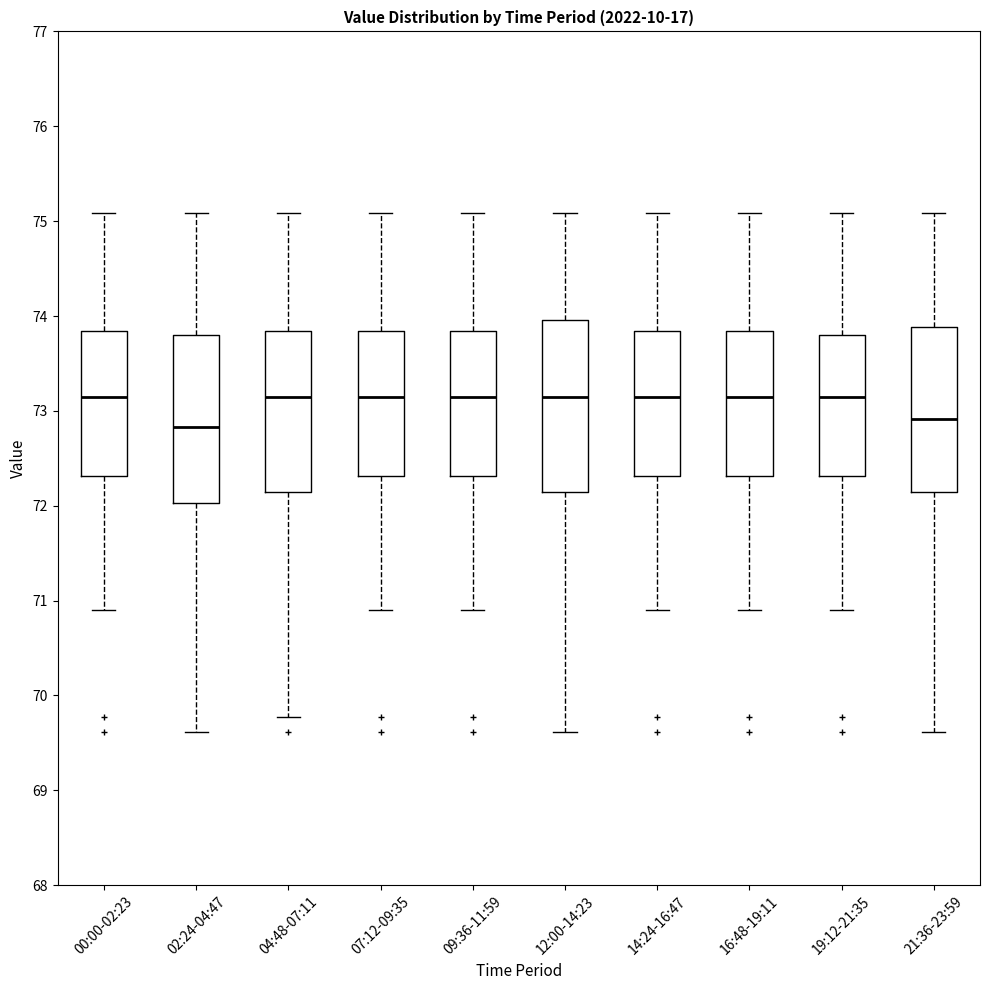

Reading left to right, transcribe this box plot: for each box, give where its median line is, the range the box spans, and where its two whiskers end, as read against the y-axis. The values are not printed on the chart, so give them approximately, as read against the axis.

00:00-02:23: median 73.2, box 72.3 to 73.8, whiskers 70.9 to 75.1
02:24-04:47: median 72.8, box 72.0 to 73.8, whiskers 69.6 to 75.1
04:48-07:11: median 73.2, box 72.2 to 73.8, whiskers 69.8 to 75.1
07:12-09:35: median 73.2, box 72.3 to 73.8, whiskers 70.9 to 75.1
09:36-11:59: median 73.2, box 72.3 to 73.8, whiskers 70.9 to 75.1
12:00-14:23: median 73.2, box 72.2 to 74.0, whiskers 69.6 to 75.1
14:24-16:47: median 73.2, box 72.3 to 73.8, whiskers 70.9 to 75.1
16:48-19:11: median 73.2, box 72.3 to 73.8, whiskers 70.9 to 75.1
19:12-21:35: median 73.2, box 72.3 to 73.8, whiskers 70.9 to 75.1
21:36-23:59: median 72.9, box 72.2 to 73.9, whiskers 69.6 to 75.1